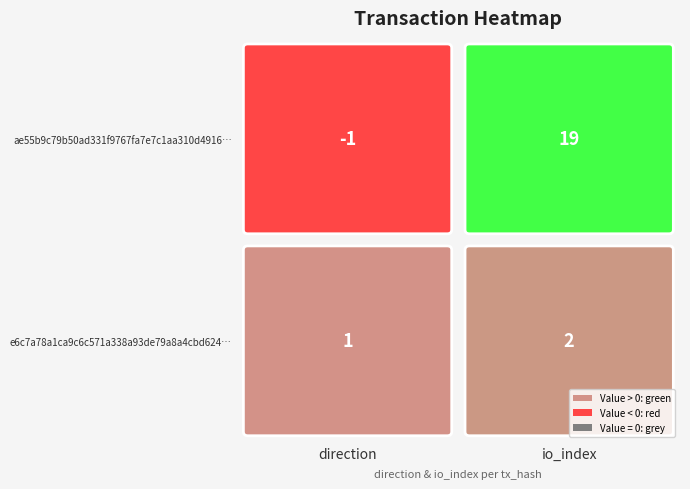

Between 0 and 1, which series saw the biggest shift?

ae55b9c79b50ad331f9767fa7e7c1aa310d4916